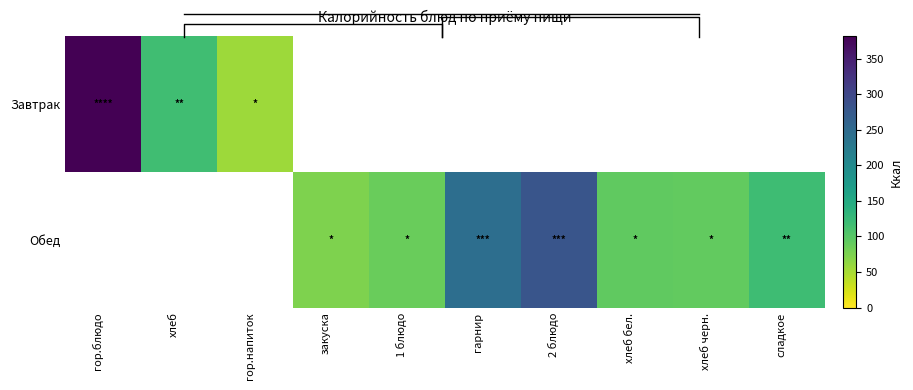

Which series has the widest spread of values?

Завтрак